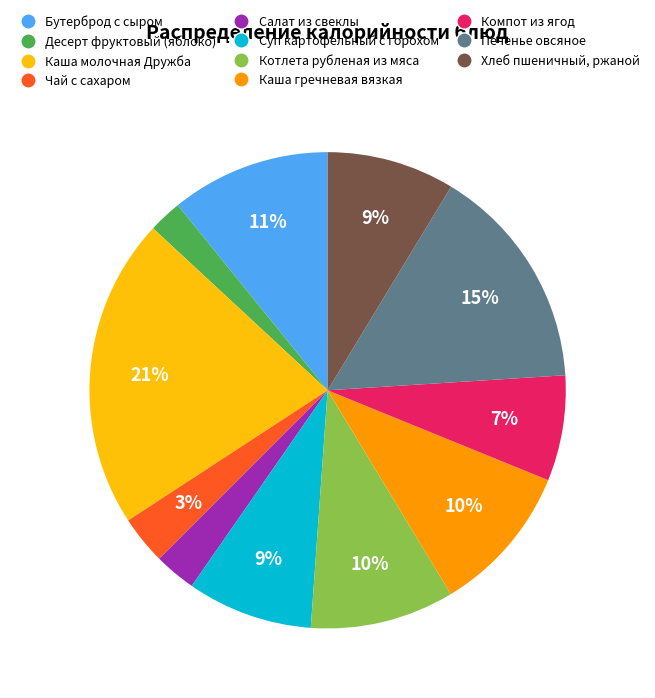

What is the largest slice in the pie chart?

Каша молочная Дружба